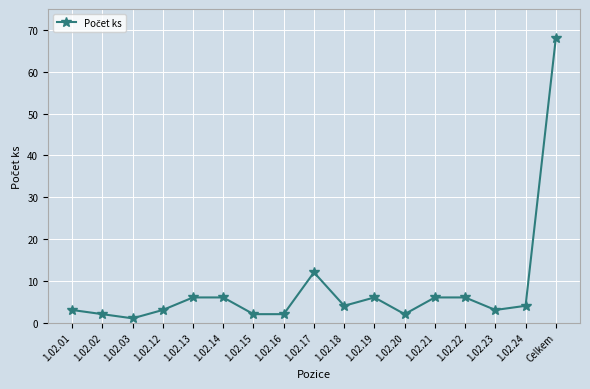

At which label is the value closest to 34?

1.02.17